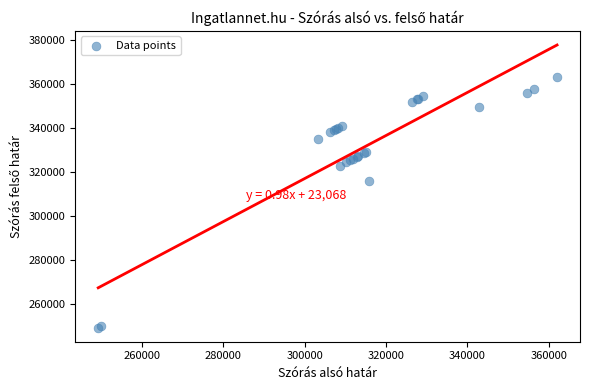

What Y value in the scatter plot is closest to 306248?

315885